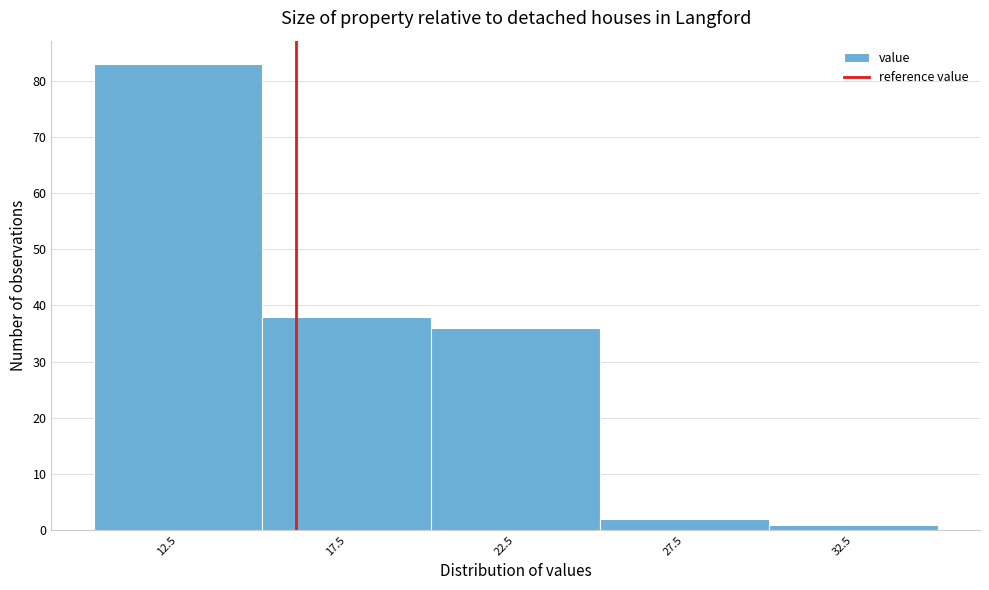

Reading left to right, list every bar in this chart as the range it spans on the x-axis followed by its height. The values are not printed on the chart, so give them approximately, as read against the axis.

10 to 15: 83
15 to 20: 38
20 to 25: 36
25 to 30: 2
30 to 35: 1